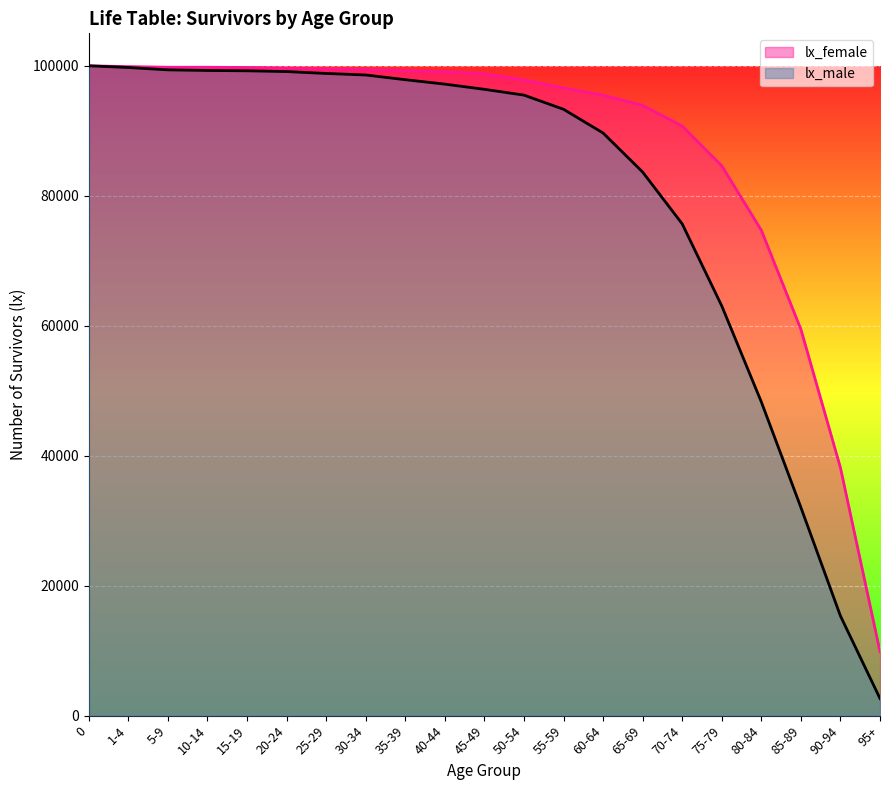

What is the total value across all series at 30-34?

198027